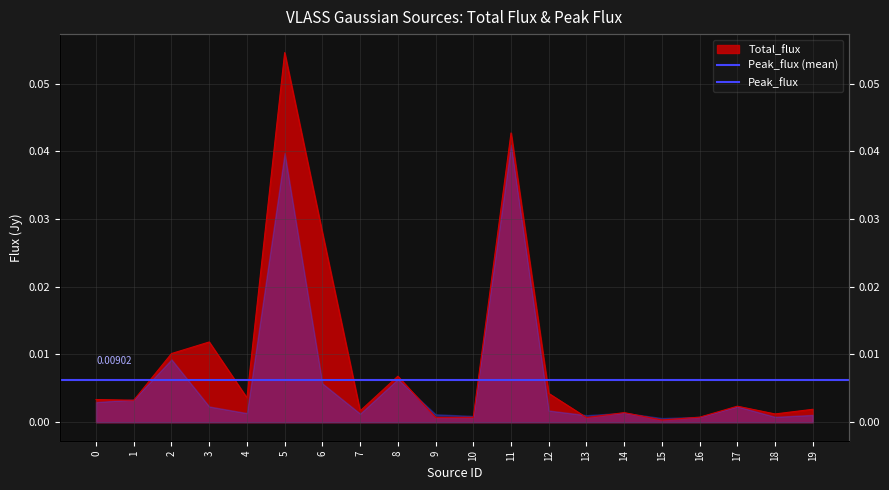

At which category does the data reach its first local valley?

1